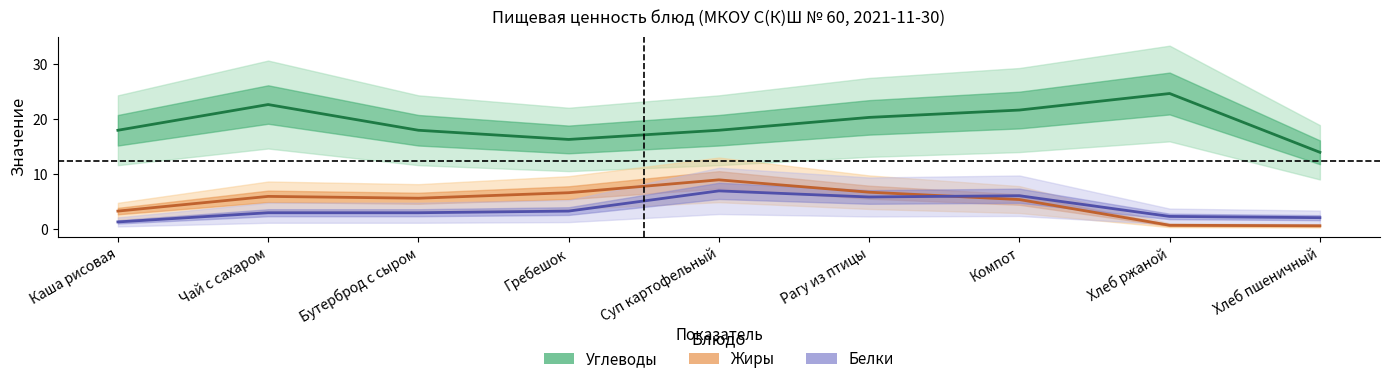

Reading left to right, transcribe all the data shown in this chart.

Углеводы: Каша рисовая=18.0	Чай с сахаром=22.7	Бутерброд с сыром=18.0	Гребешок=16.3	Суп картофельный=18.0	Рагу из птицы=20.3	Компот=21.7	Хлеб ржаной=24.7	Хлеб пшеничный=14.0
Жиры: Каша рисовая=3.3	Чай с сахаром=6.0	Бутерброд с сыром=5.7	Гребешок=6.7	Суп картофельный=9.0	Рагу из птицы=6.8	Компот=5.4	Хлеб ржаной=0.8	Хлеб пшеничный=0.7
Белки: Каша рисовая=1.4	Чай с сахаром=3.0	Бутерброд с сыром=3.0	Гребешок=3.3	Суп картофельный=7.0	Рагу из птицы=5.9	Компот=6.1	Хлеб ржаной=2.4	Хлеб пшеничный=2.1